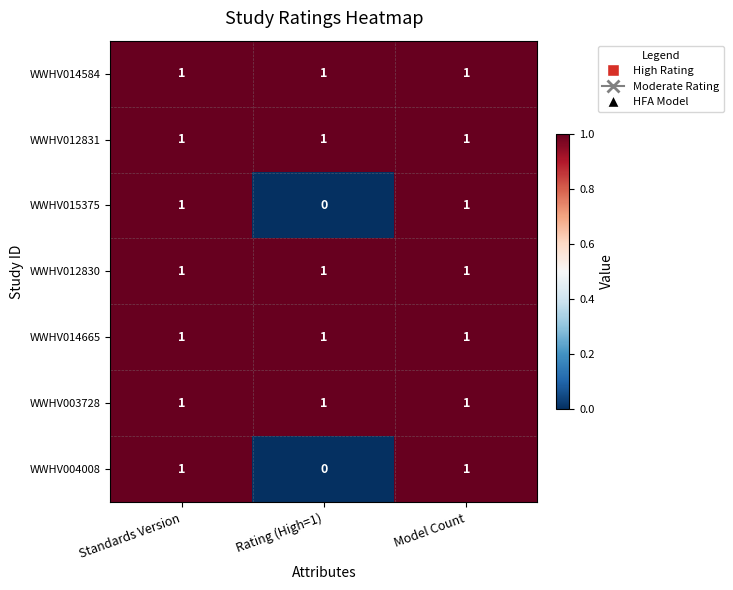

Is it true that WWHV015375 equals 0 at Standards Version?

False